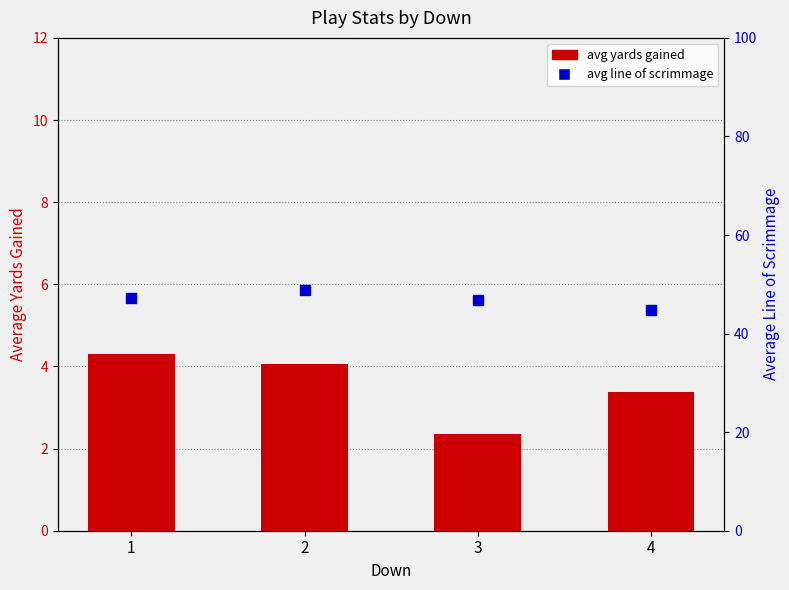

Which series has the largest total across all categories?

avg los